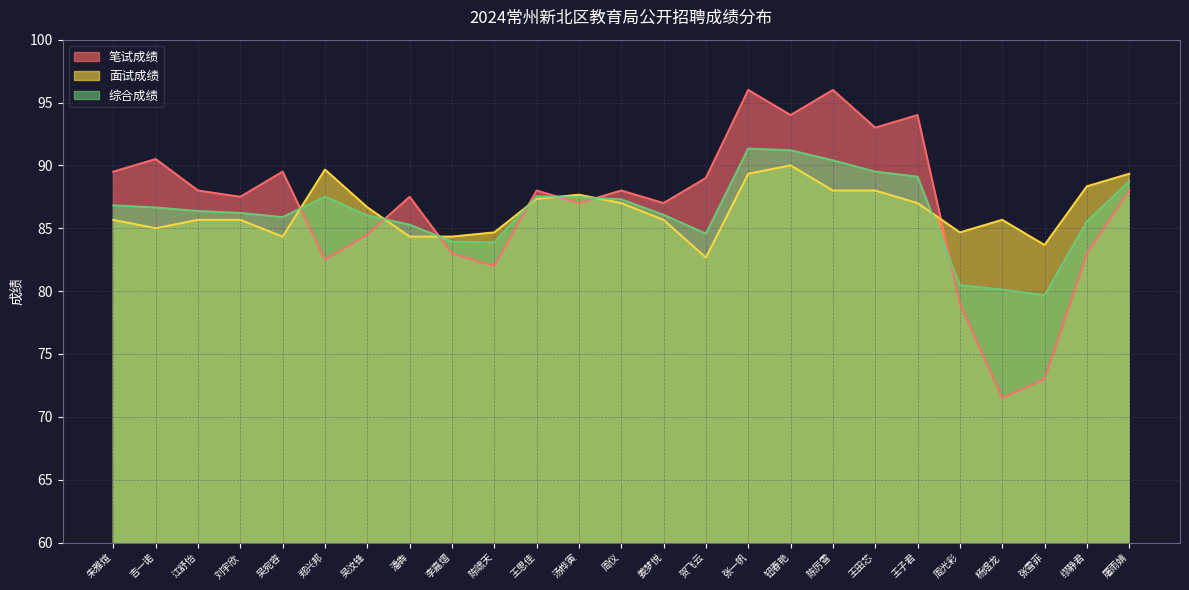

In 综合成绩, how many points are lower than both neighbors (excluding endpoints)?

4